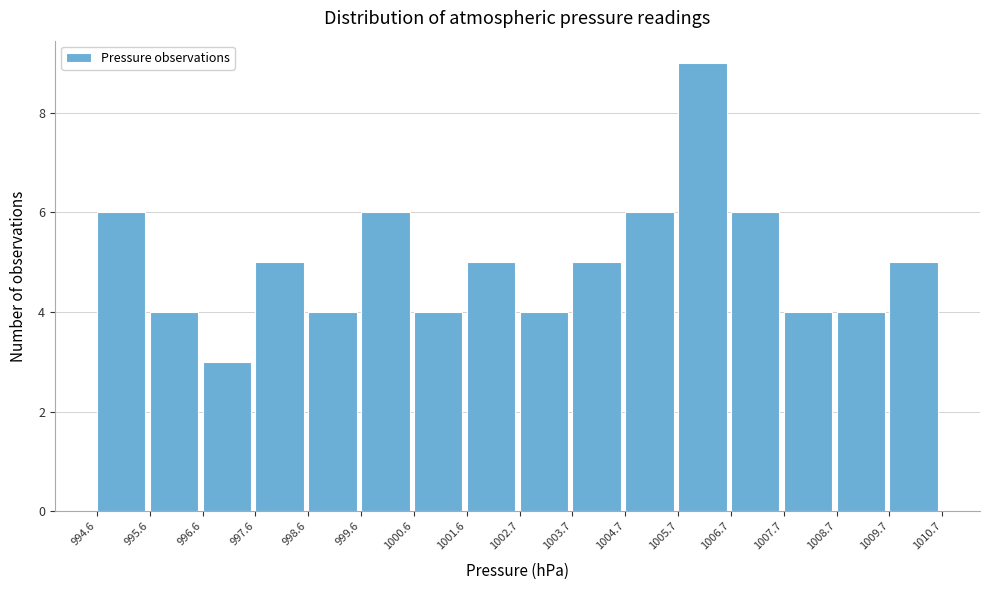

Over which range of the x-axis is the bar tallest?

1005.7 to 1006.7